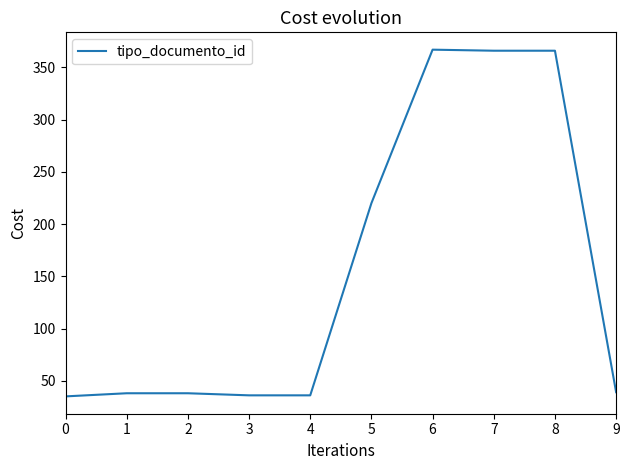

Approximately how many times larger is the value at 3 compared to 9?

0.9